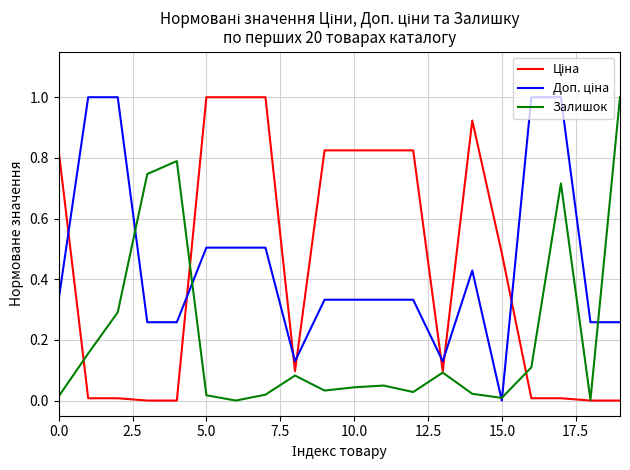

At how many categories does at least one series exceed 0?

20